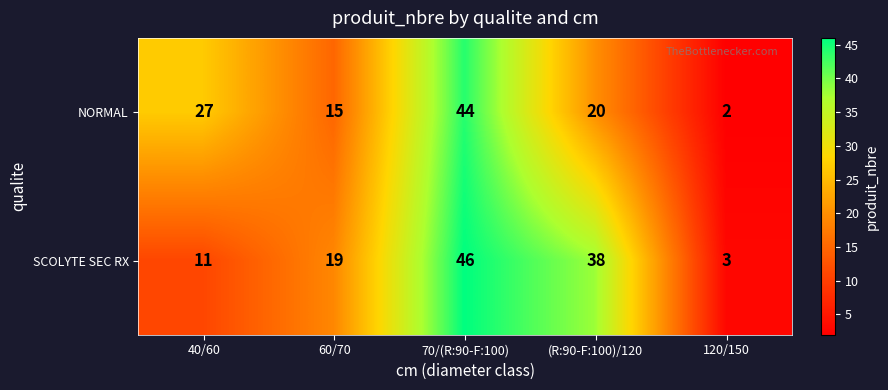

What is the difference between the second highest and second lowest values in the SCOLYTE SEC RX series?

27